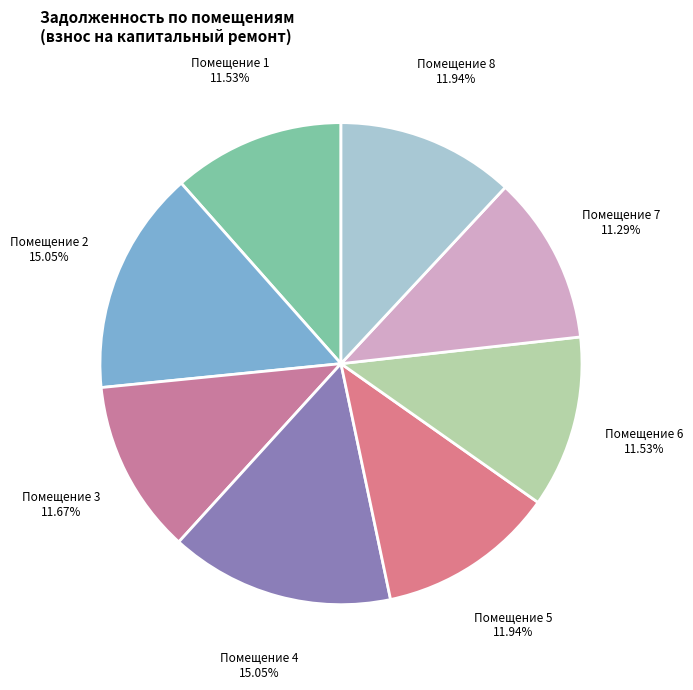

How many slices are in this pie chart?

8